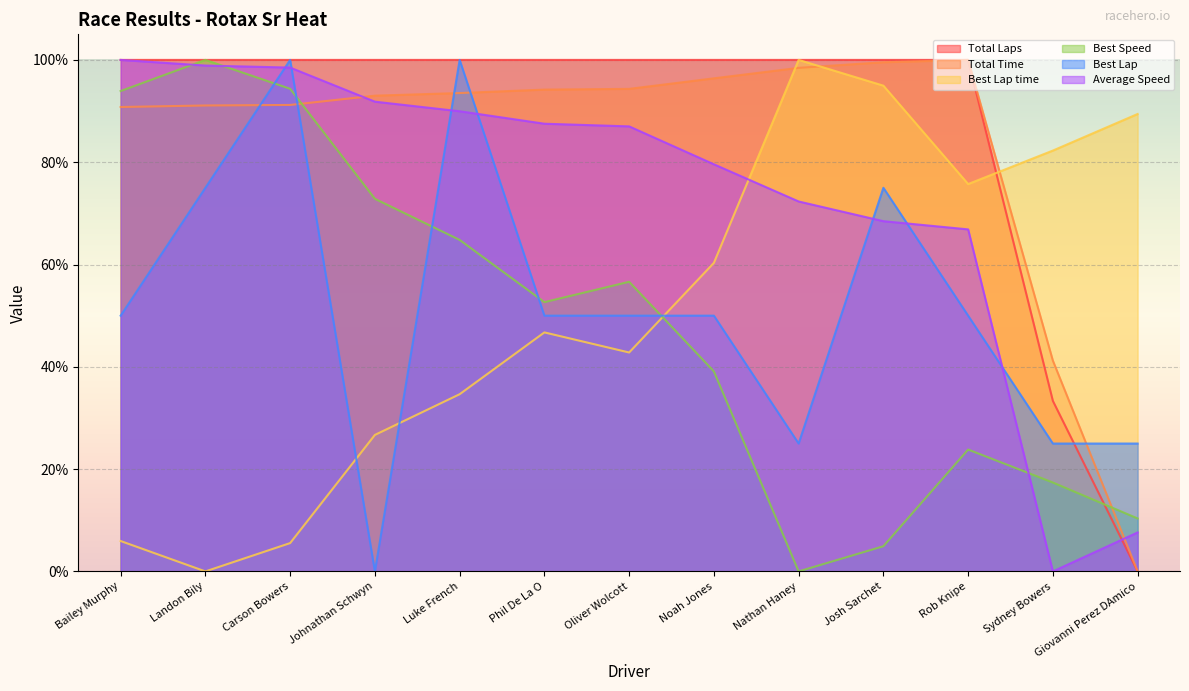

What is the difference between the highest and lowest values at Luke French?

65.4